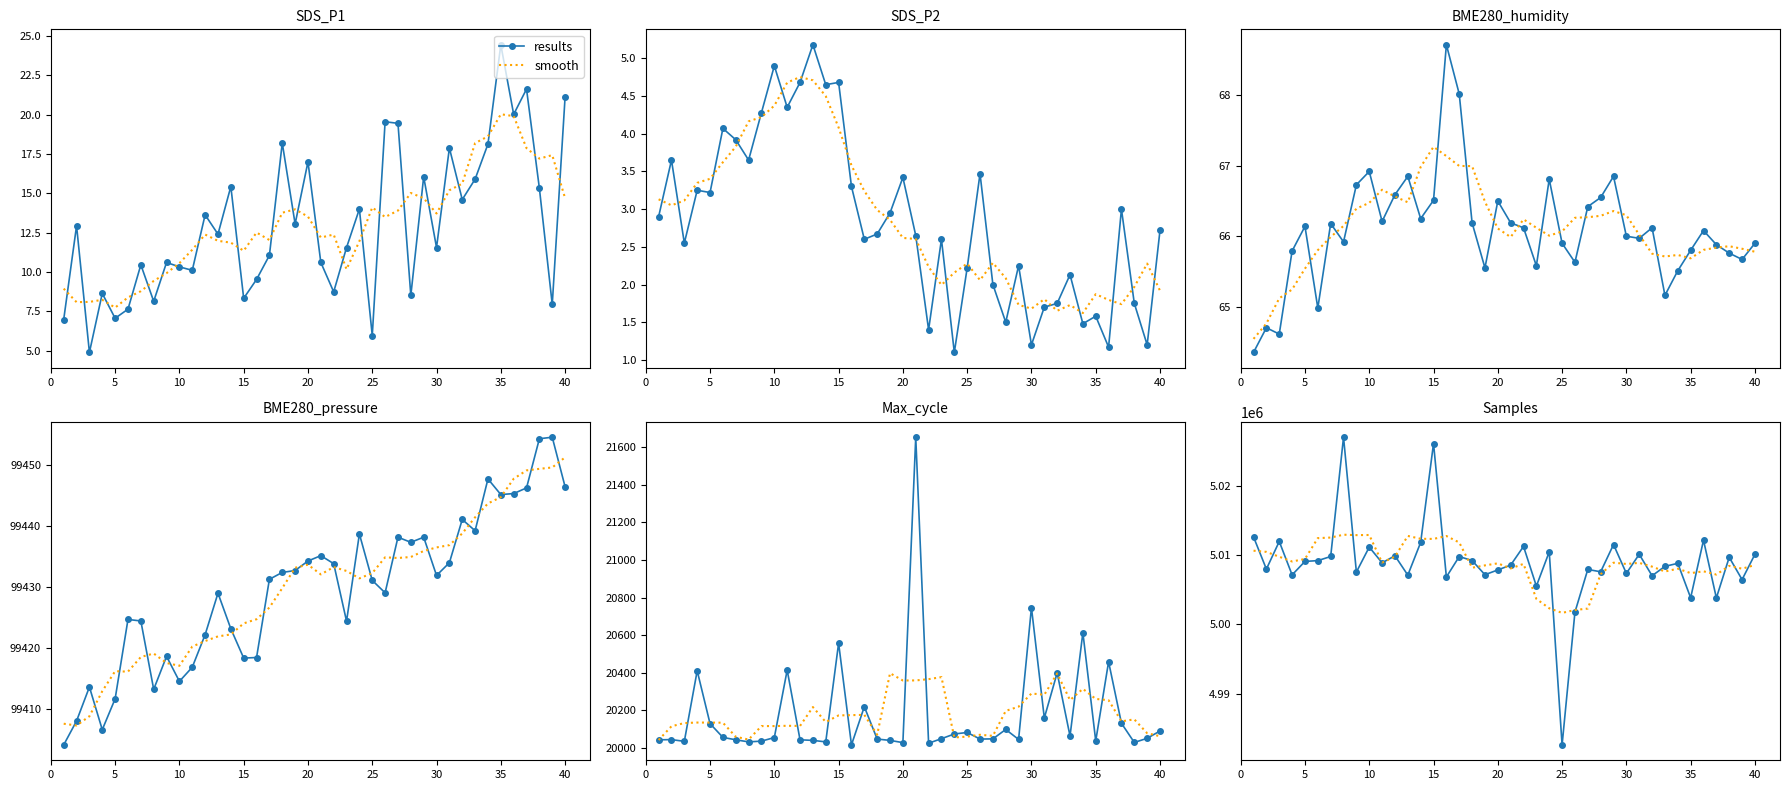

What is the highest value of the results series?

5027067.0